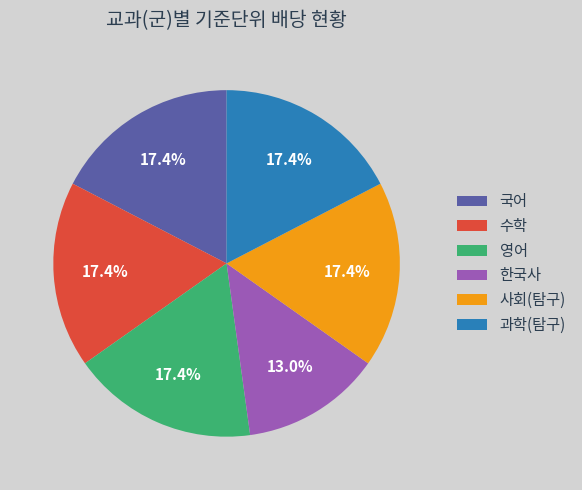

Is there any slice that represents more than half of the pie?

No